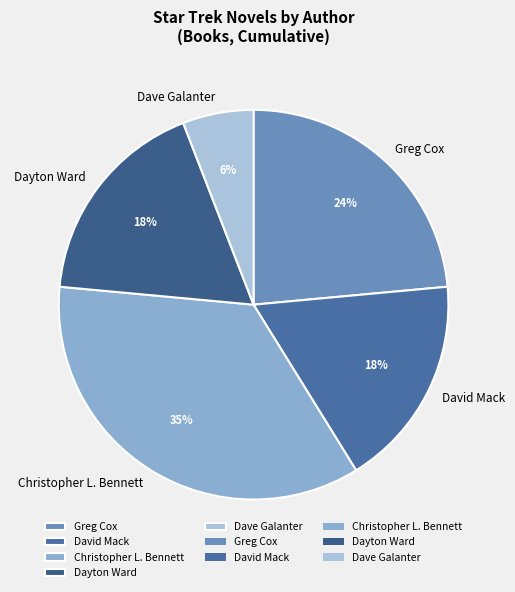

Is Christopher L. Bennett the majority of the pie?

No